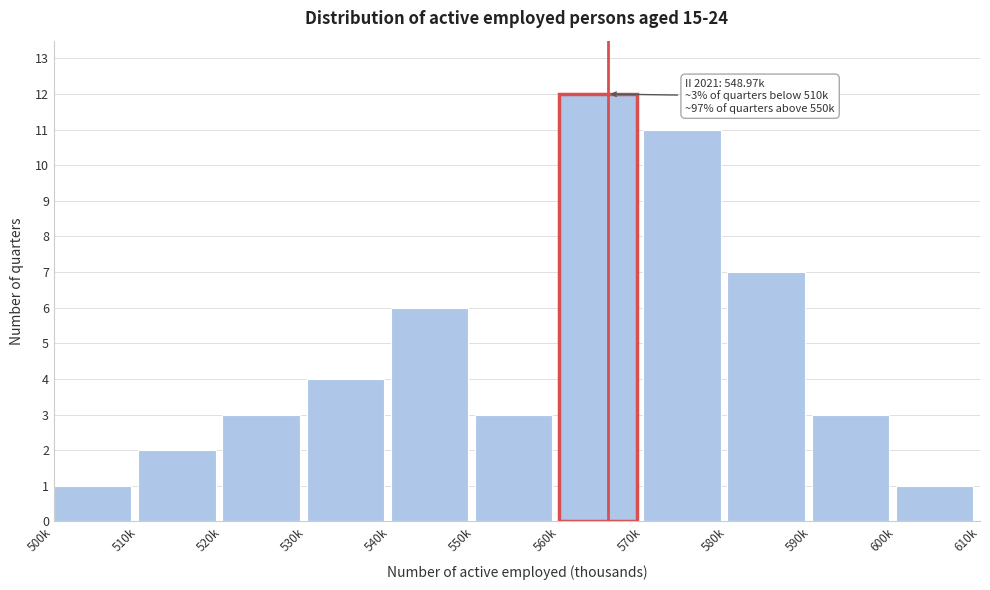

Reading right to left, what are all the values shown in this chart?

1	3	7	11	12	3	6	4	3	2	1